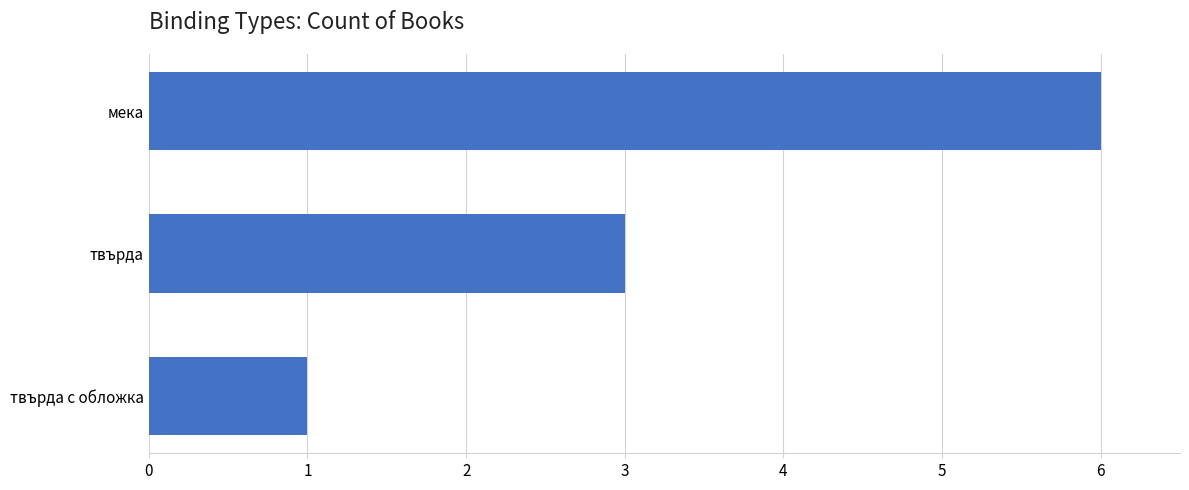

Count the number of categories in the chart.

3